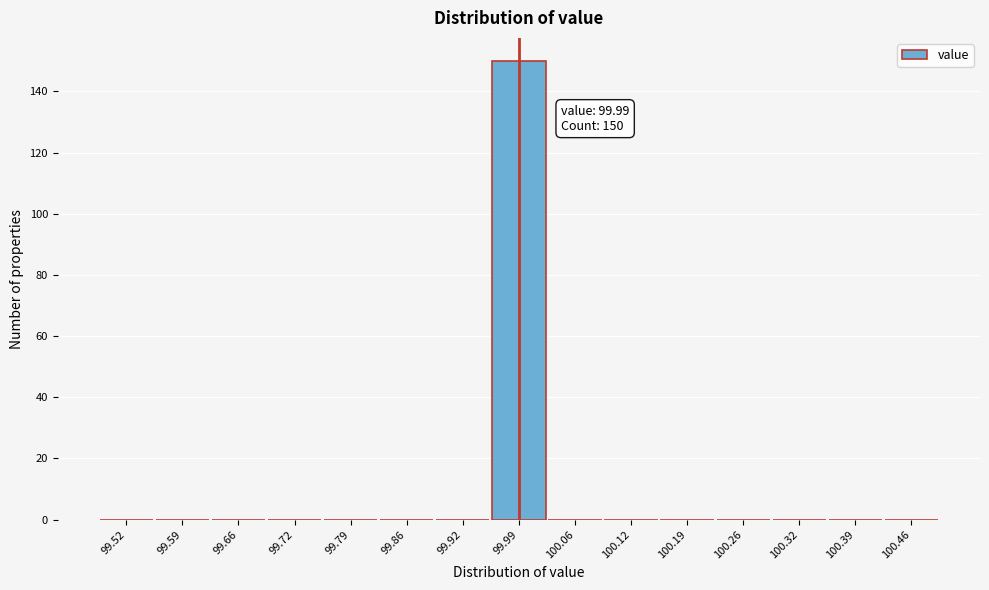

Over which range of the x-axis is the bar tallest?

99.96 to 100.02